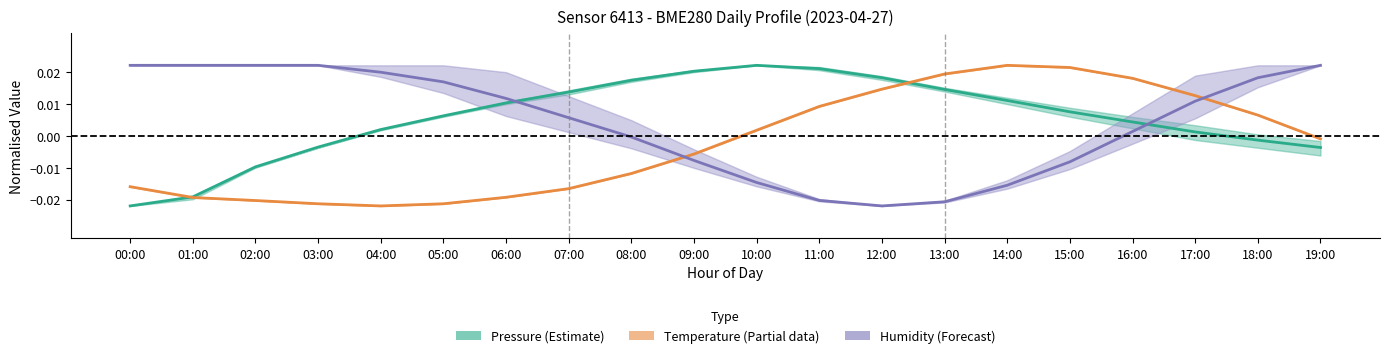

What is the sum of all Pressure (Estimate) values?

0.1